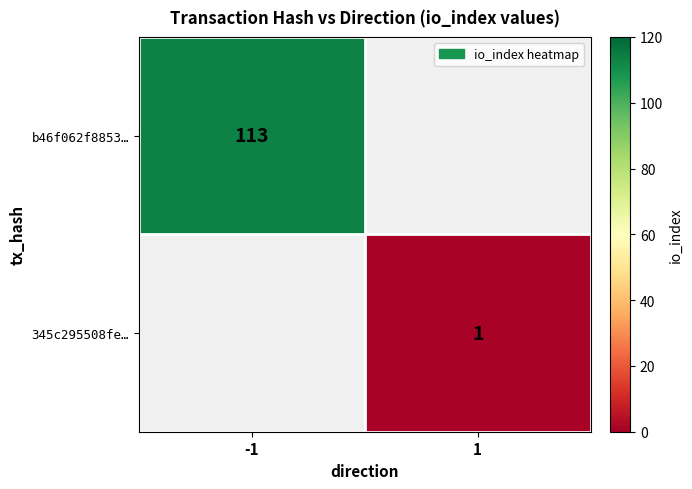

At how many categories does at least one series exceed 20?

1